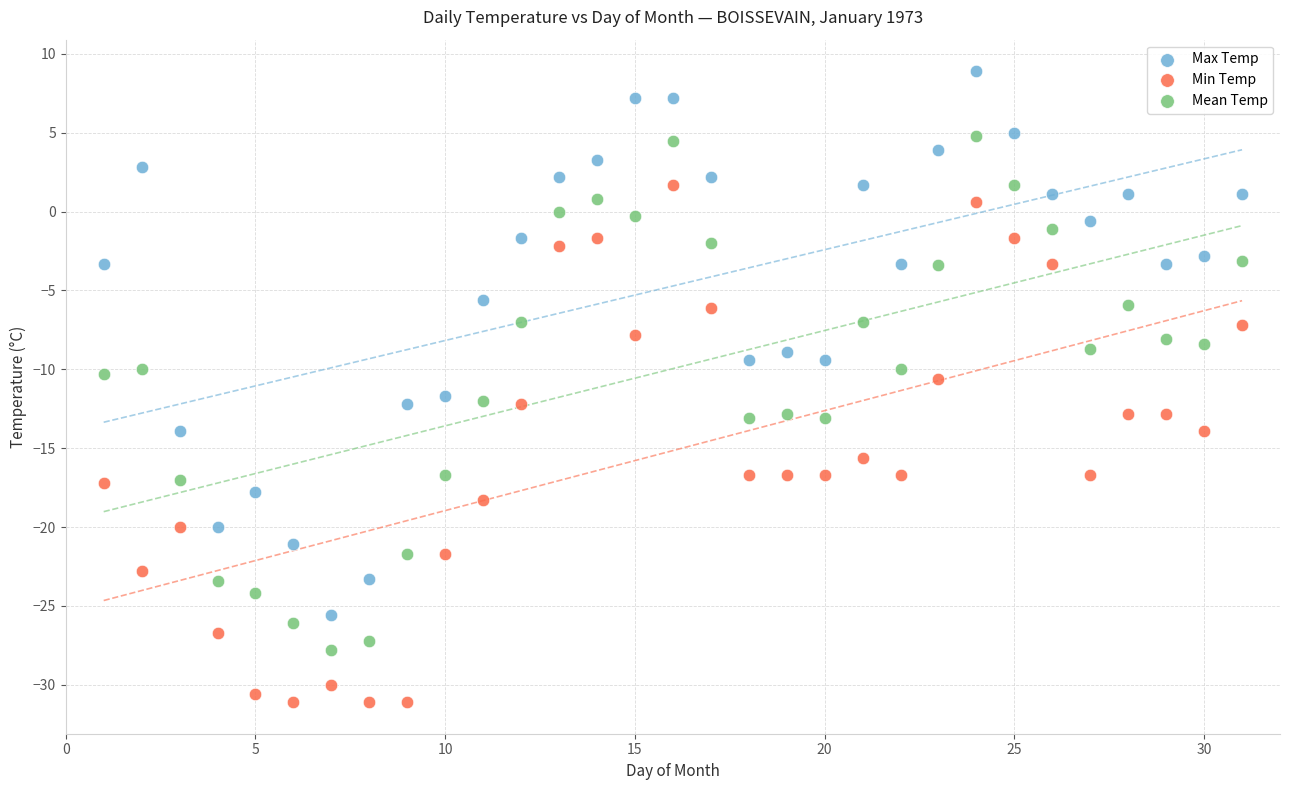

What are all the series names shown in the legend?

Max Temp, Min Temp, Mean Temp